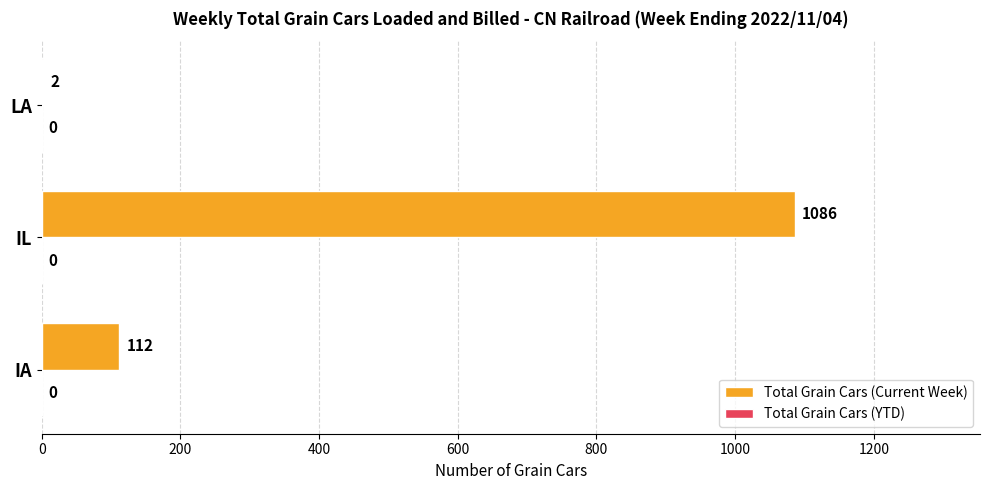

Reading bottom to top, extract all data points from this chart.

IA=112	IL=1086	LA=2